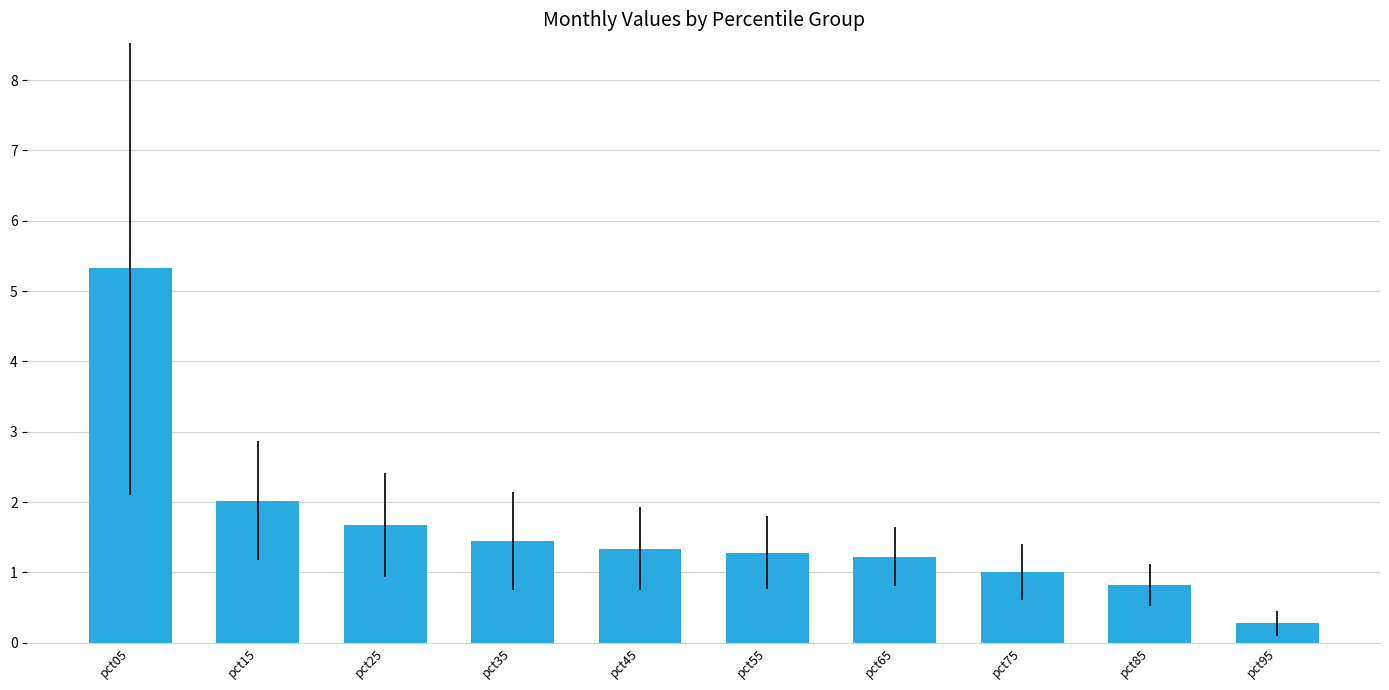

Does the chart contain any negative values?

No